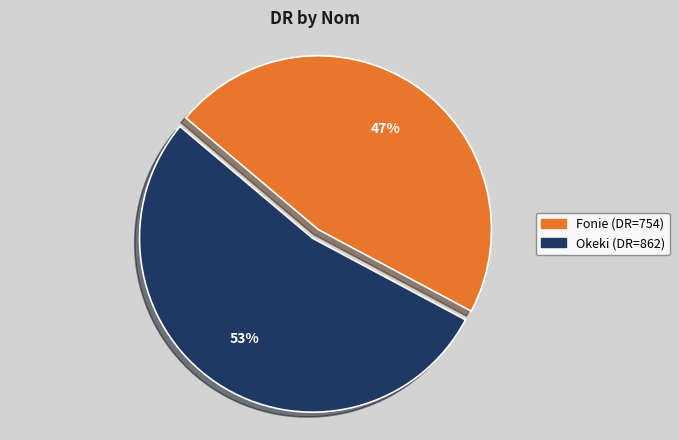

Which category has the smallest portion of the pie?

Fonie